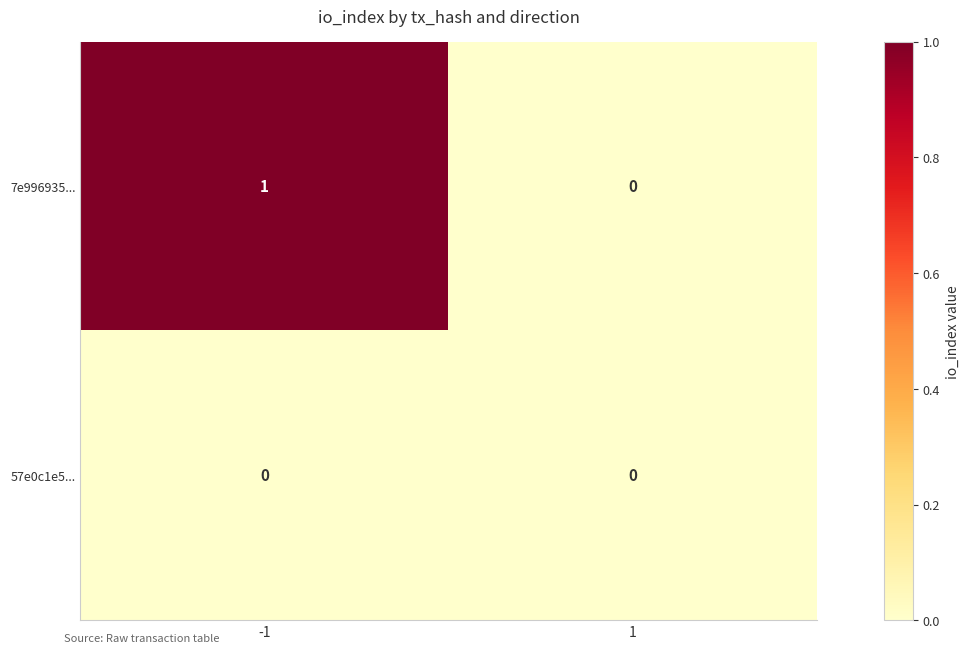

The 57e0c1e5... series shows 0 at 1. True or false?

True